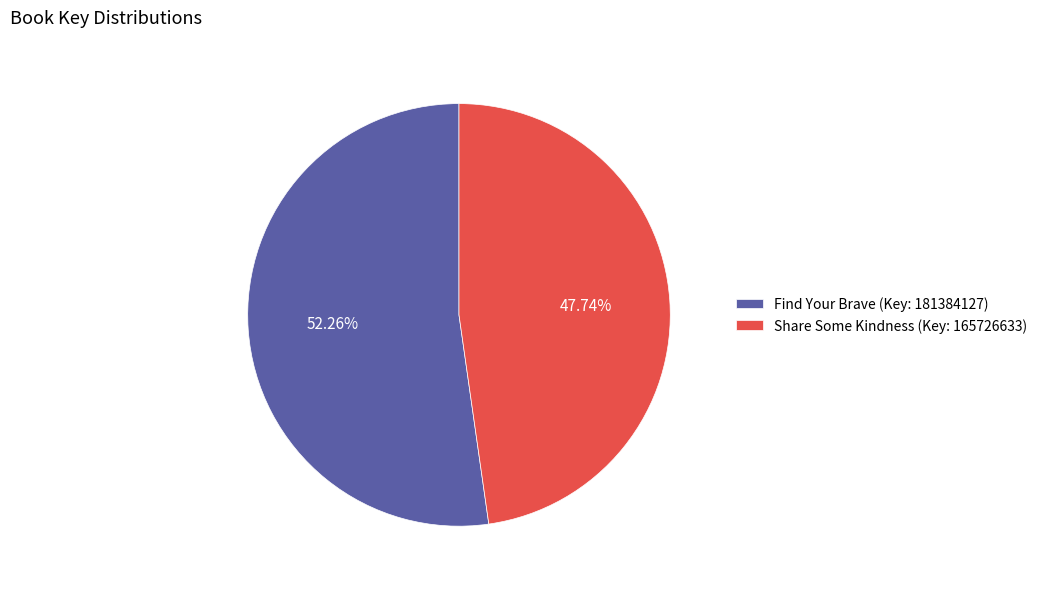

Which category accounts for the majority?

Find Your Brave (Key: 181384127)